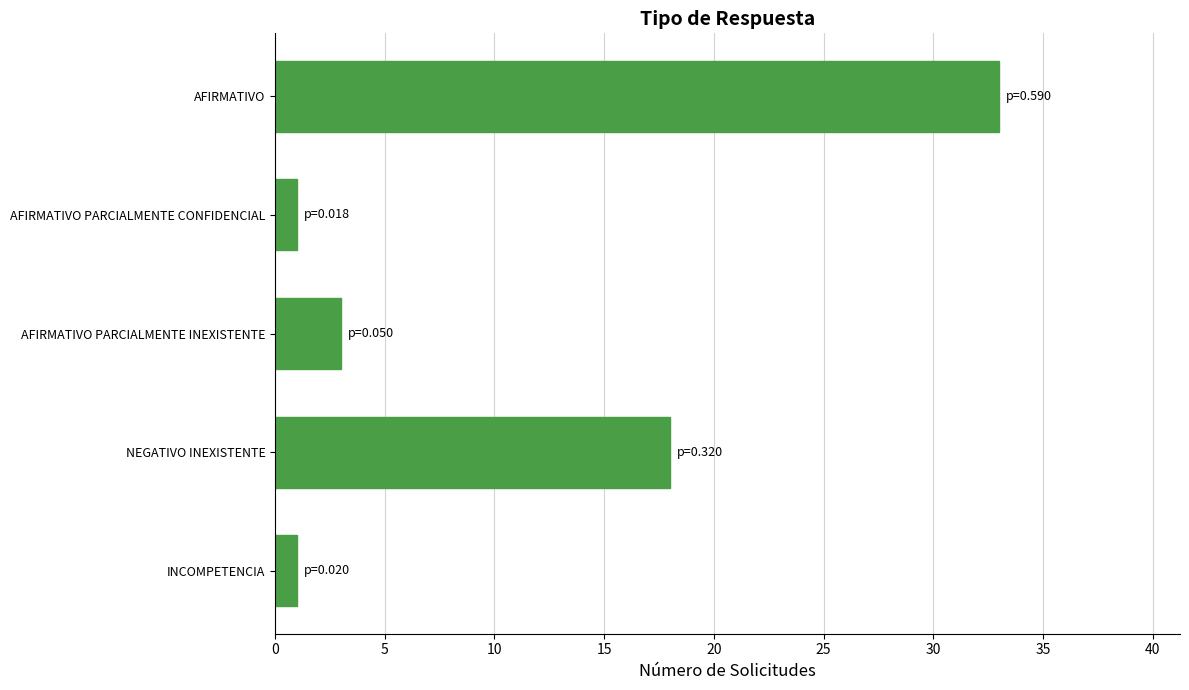

Reading top to bottom, what are all the values shown in this chart?

33	1	3	18	1